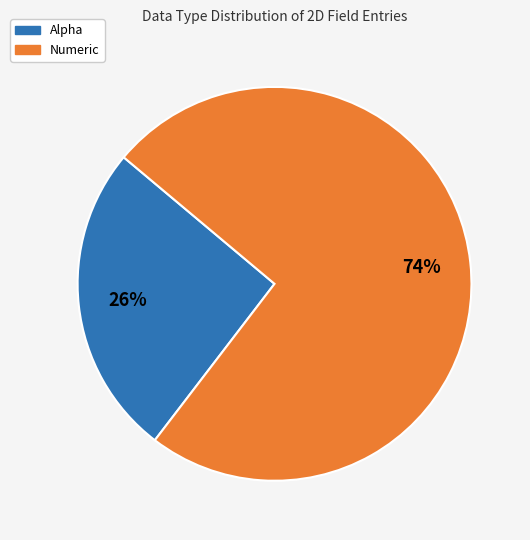

To the nearest percent, what is the average slice percentage?

50%